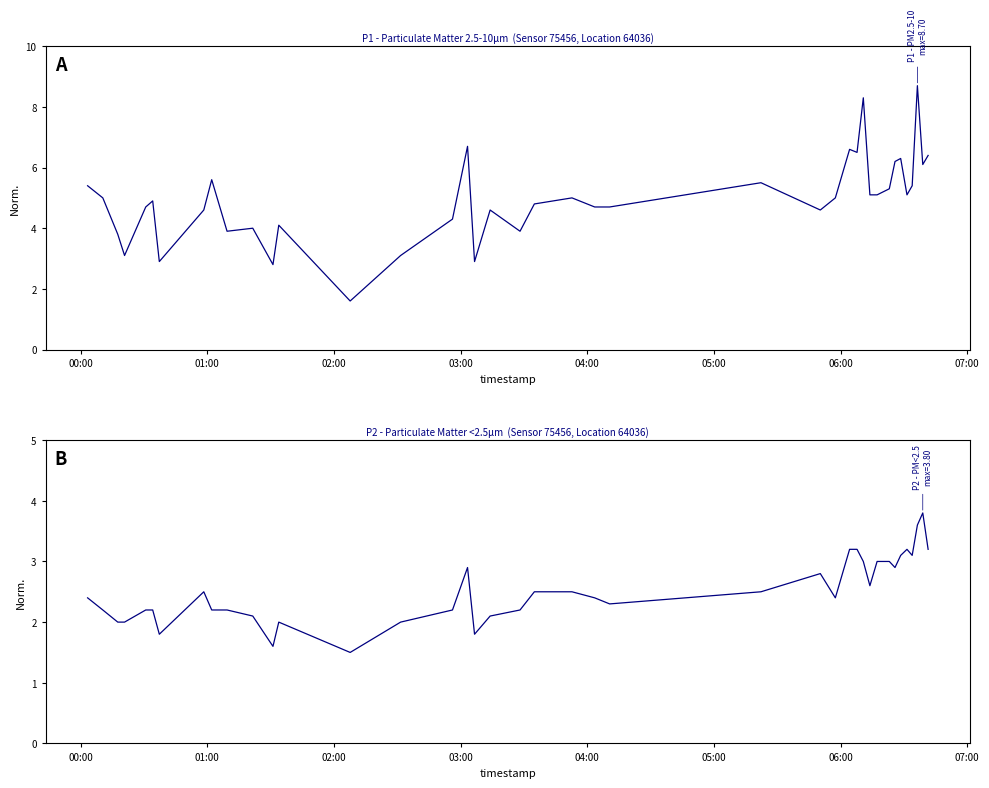

Which series has the widest spread of values?

P1